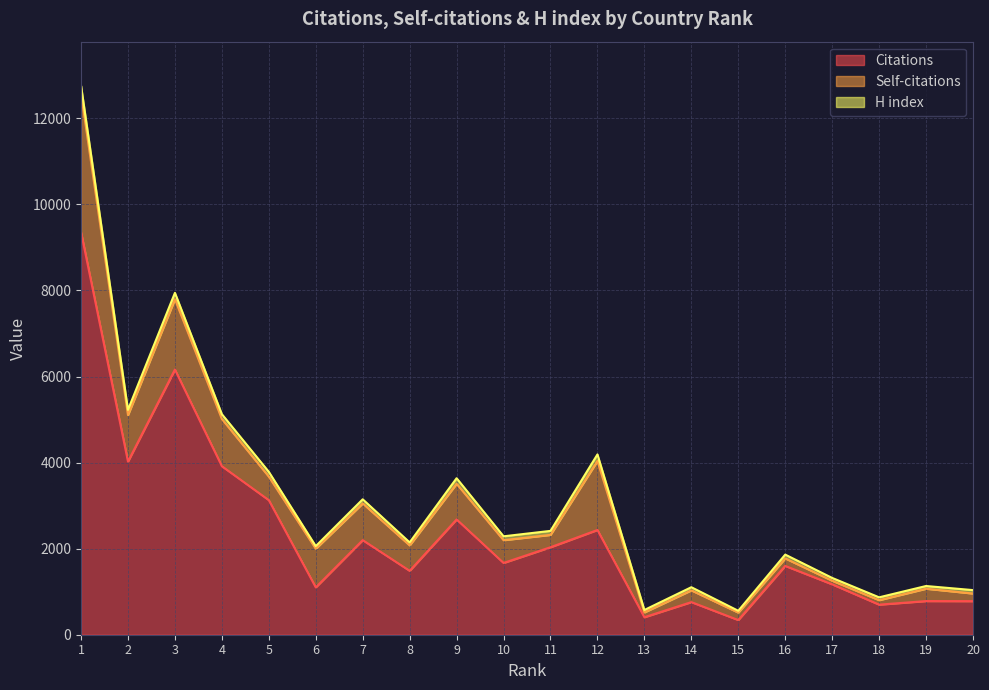

Is it true that Self-citations equals 829 at 9?

True